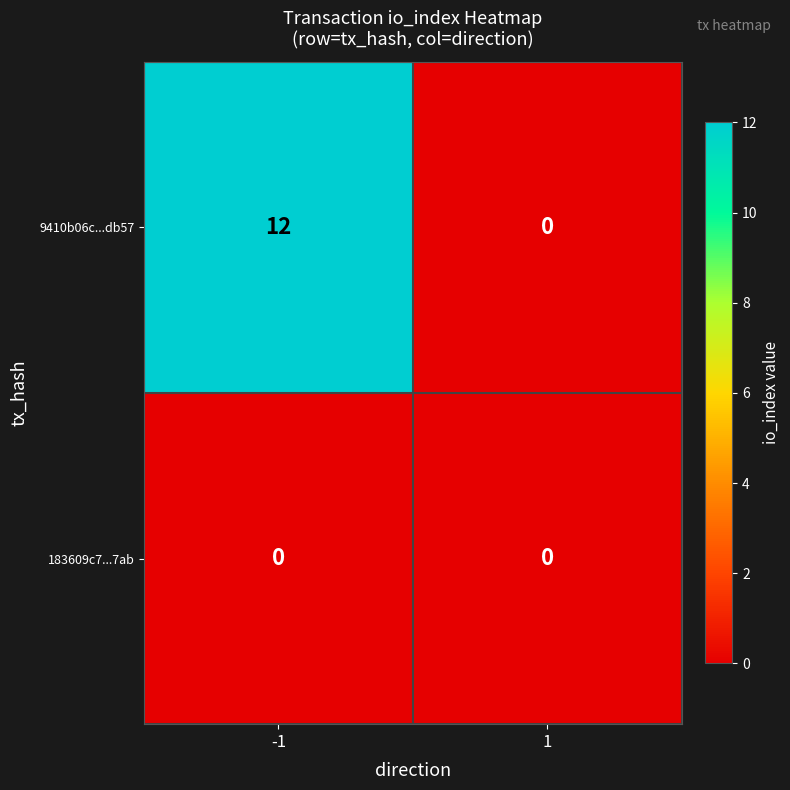

What is the maximum value shown in the chart?

12